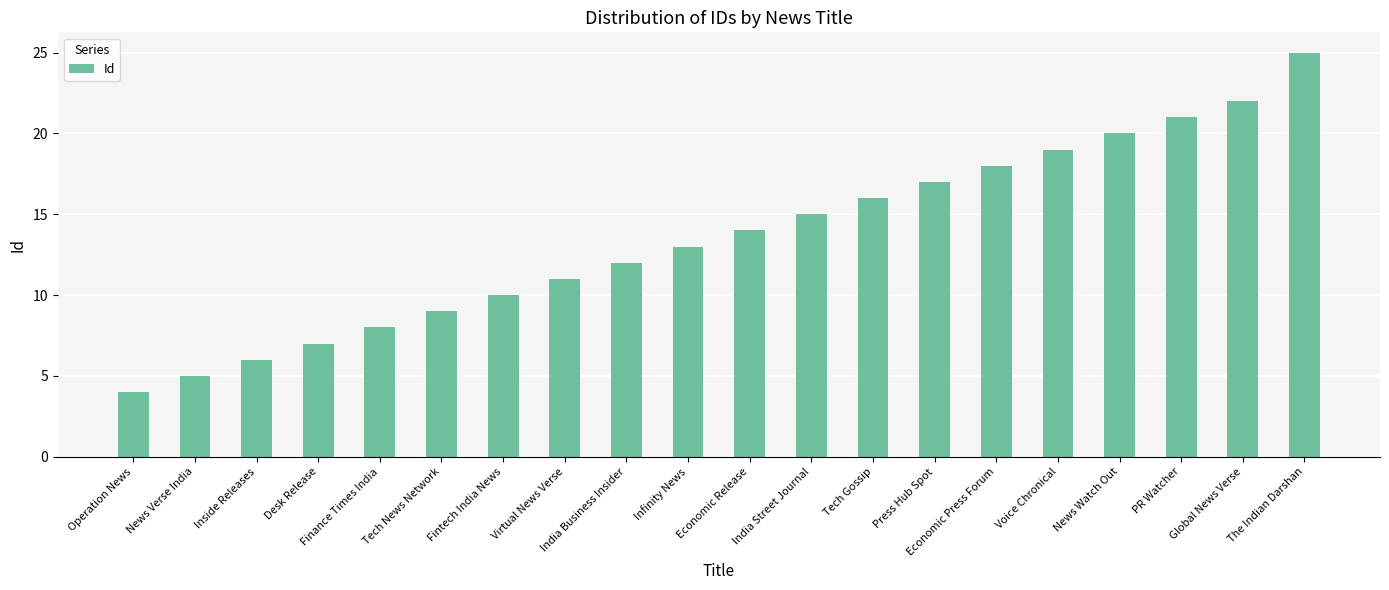

Reading left to right, extract all data points from this chart.

Operation News=4	News Verse India=5	Inside Releases=6	Desk Release=7	Finance Times India=8	Tech News Network=9	Fintech India News=10	Virtual News Verse=11	India Business Insider=12	Infinity News=13	Economic Release=14	India Street Journal=15	Tech Gossip=16	Press Hub Spot=17	Economic Press Forum=18	Voice Chronical=19	News Watch Out=20	PR Watcher=21	Global News Verse=22	The Indian Darshan=25